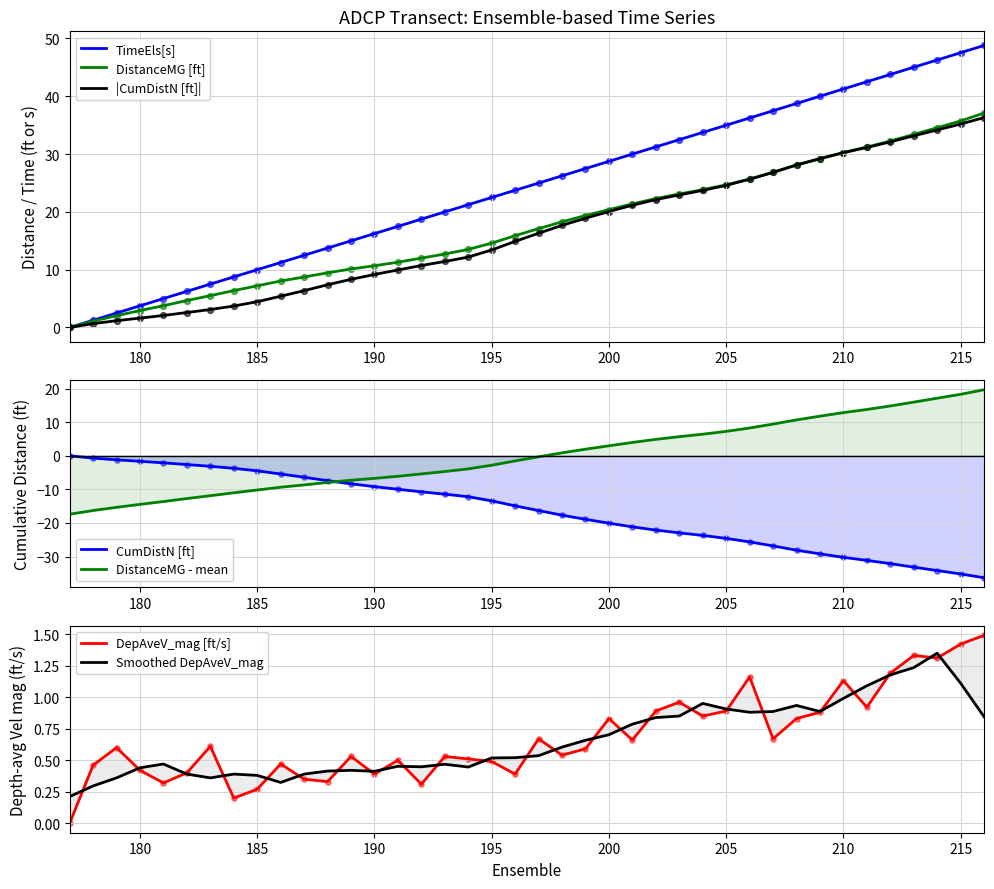

Which series has the widest spread of Y values?

TimeEls[s]